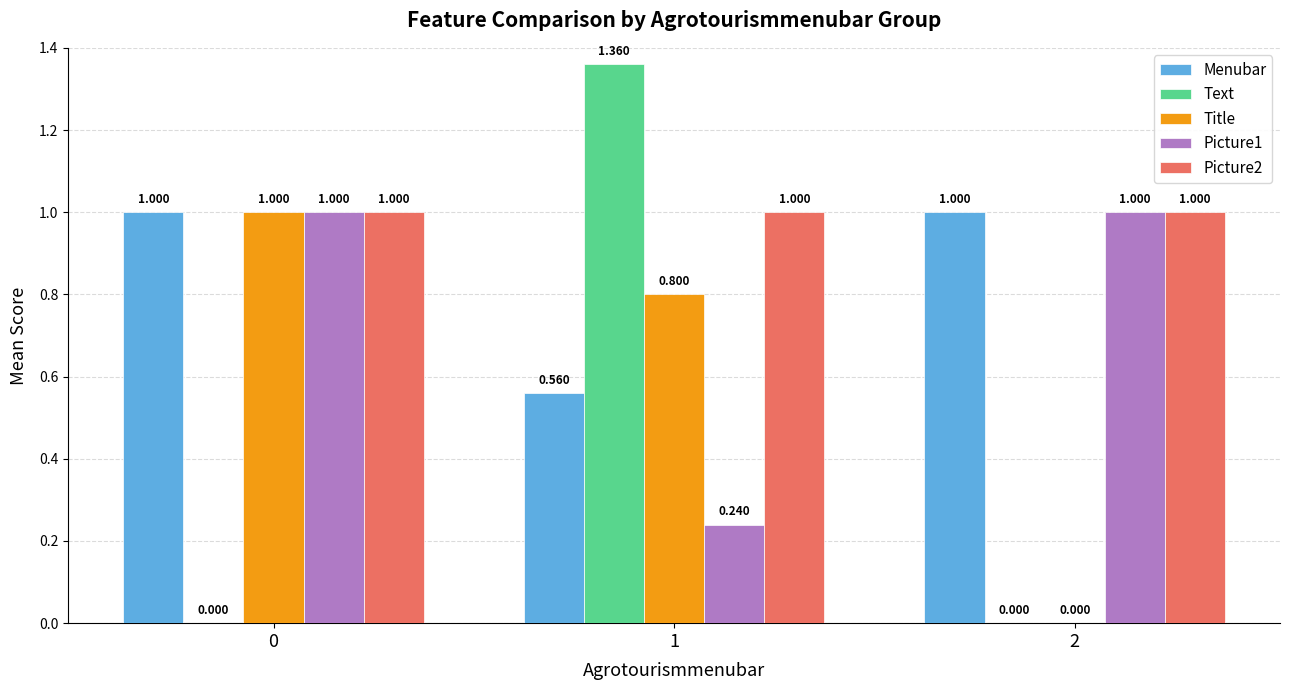

Between 0 and 1, which series saw the biggest shift?

Text